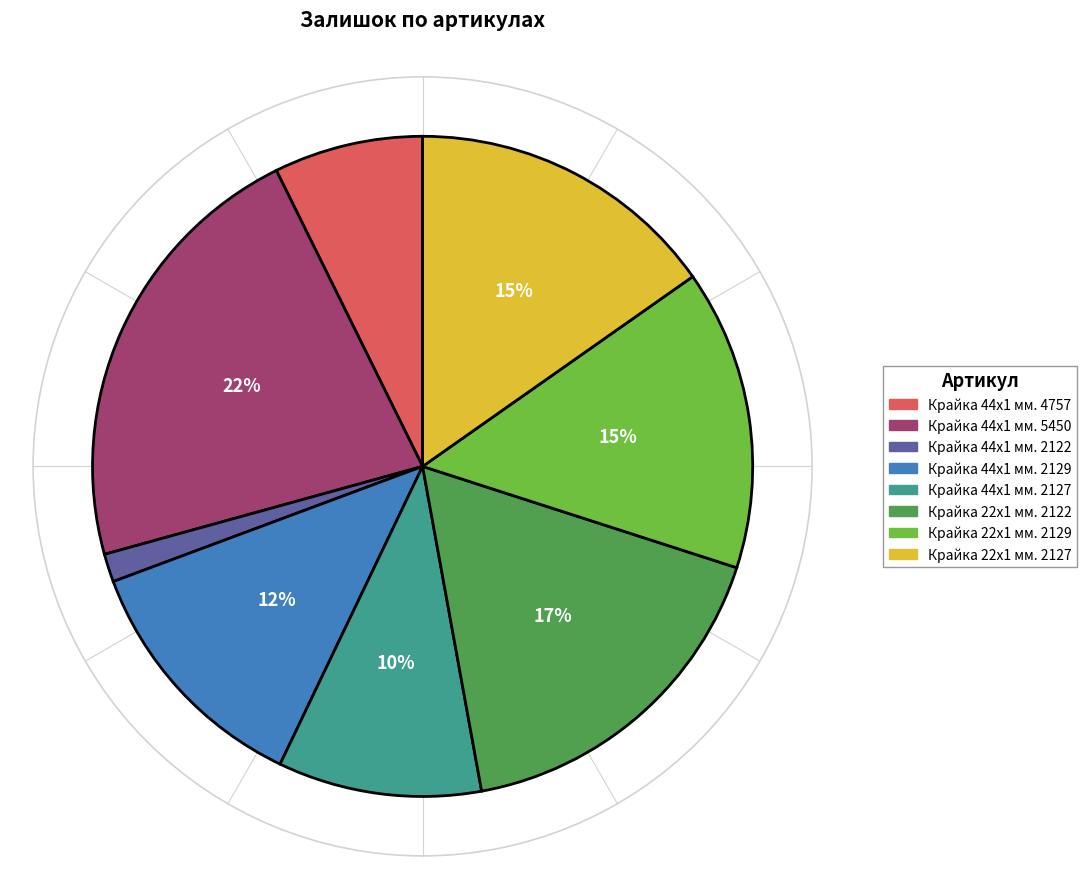

Does any single category account for the majority?

No